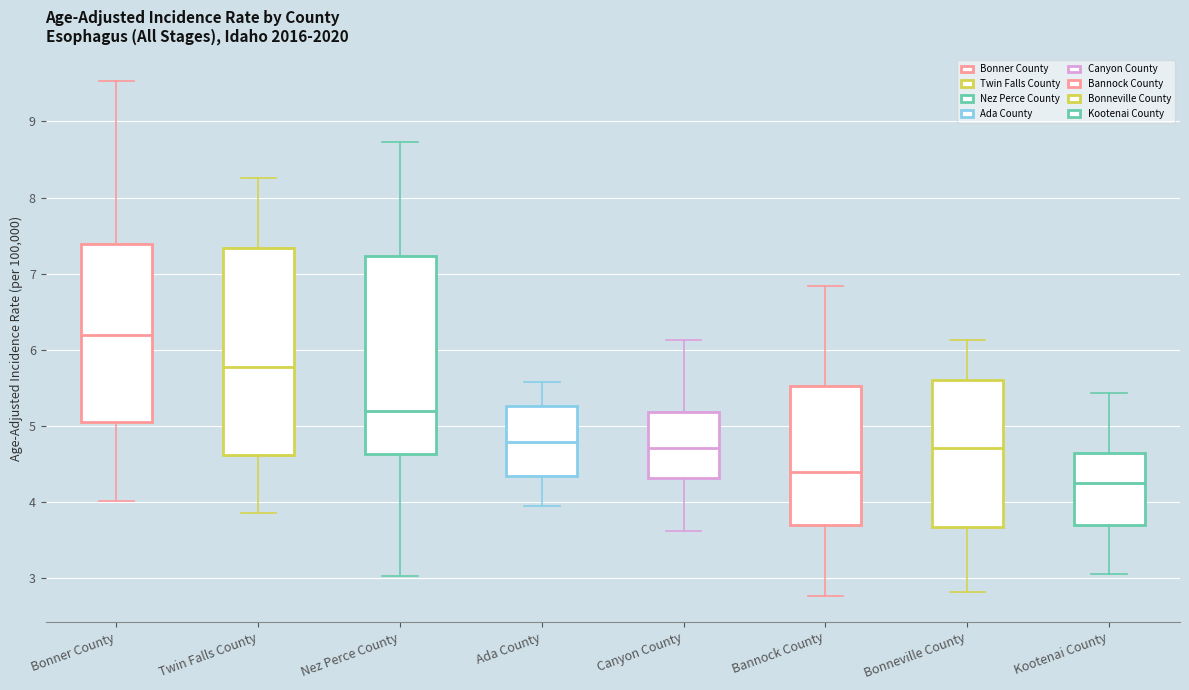

Reading left to right, read every box against the y-axis: the position of its median line, the range the box covers, and the ends of its whiskers. The values are not printed on the chart, so give them approximately, as read against the axis.

Bonner County: median 6.2, box 5.1 to 7.4, whiskers 4.0 to 9.5
Twin Falls County: median 5.8, box 4.6 to 7.3, whiskers 3.9 to 8.3
Nez Perce County: median 5.2, box 4.6 to 7.2, whiskers 3.0 to 8.7
Ada County: median 4.8, box 4.3 to 5.3, whiskers 3.9 to 5.6
Canyon County: median 4.7, box 4.3 to 5.2, whiskers 3.6 to 6.1
Bannock County: median 4.4, box 3.7 to 5.5, whiskers 2.8 to 6.8
Bonneville County: median 4.7, box 3.7 to 5.6, whiskers 2.8 to 6.1
Kootenai County: median 4.3, box 3.7 to 4.6, whiskers 3.1 to 5.4